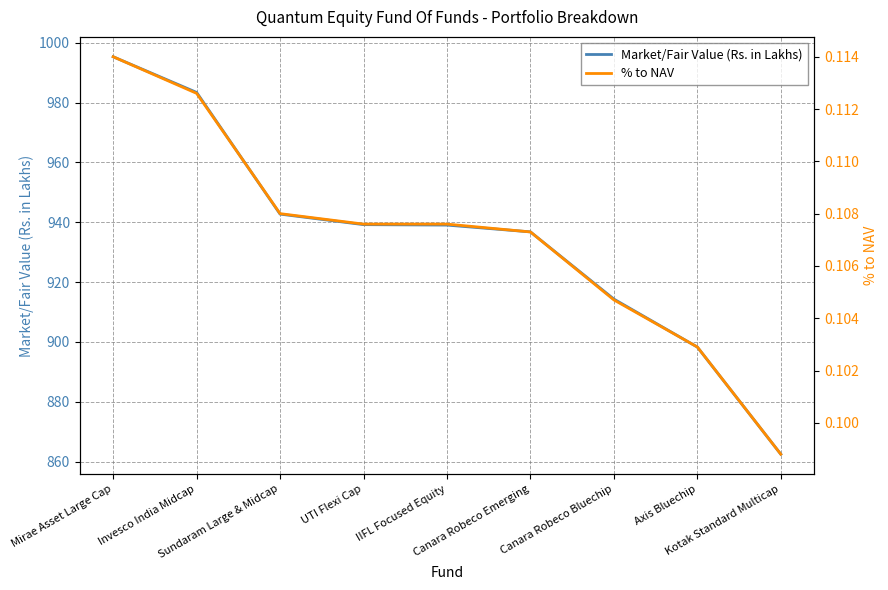

What is the label of the 3rd point from the left?

Sundaram Large & Midcap